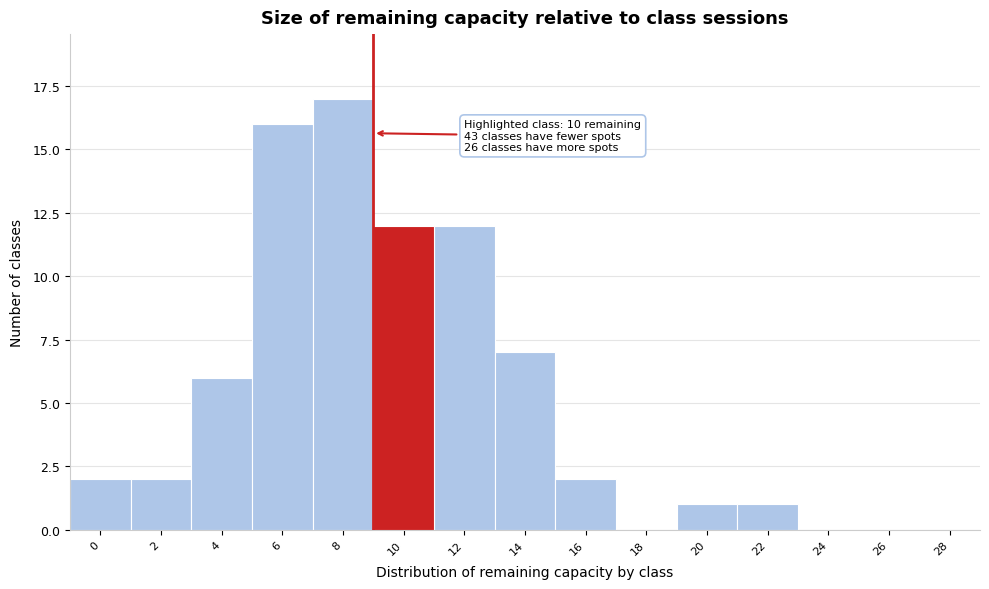

Reading left to right, transcribe all the data shown in this chart.

0=2	2=2	4=6	6=16	8=17	10=12	12=12	14=7	16=2	18=0	20=1	22=1	24=0	26=0	28=0